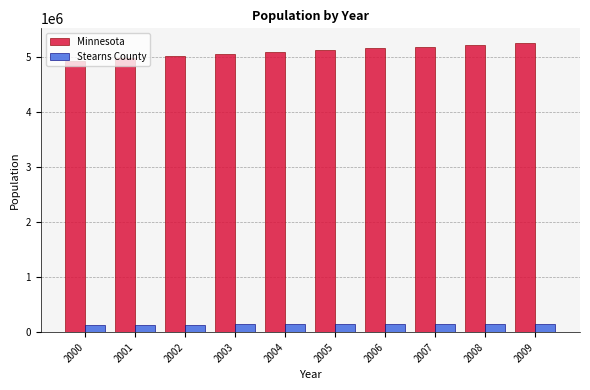

The value of Minnesota at 2005 is 8970751. True or false?

False